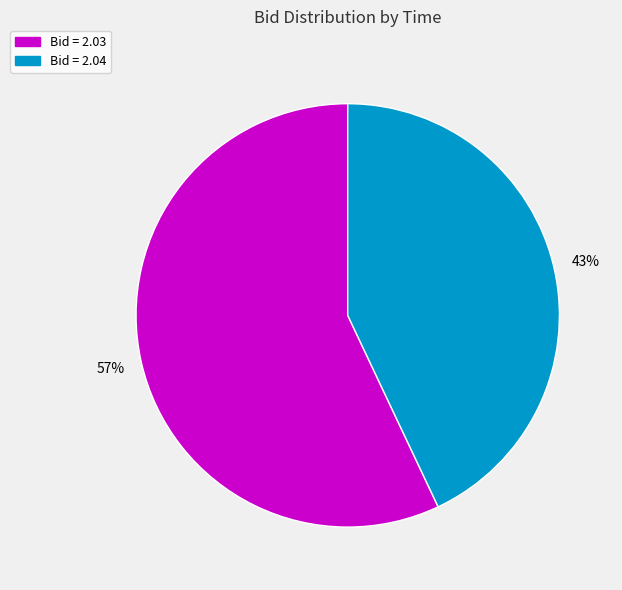

Is there a majority slice in this chart?

Yes